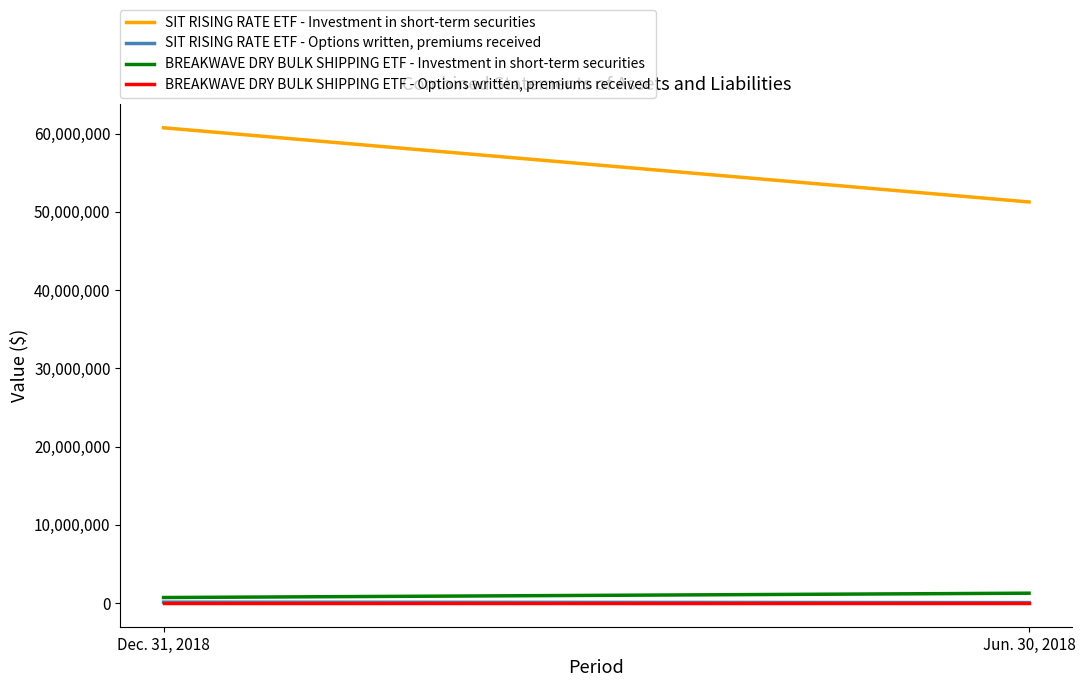

What is the difference between the highest and lowest values at Jun. 30, 2018?

51268060